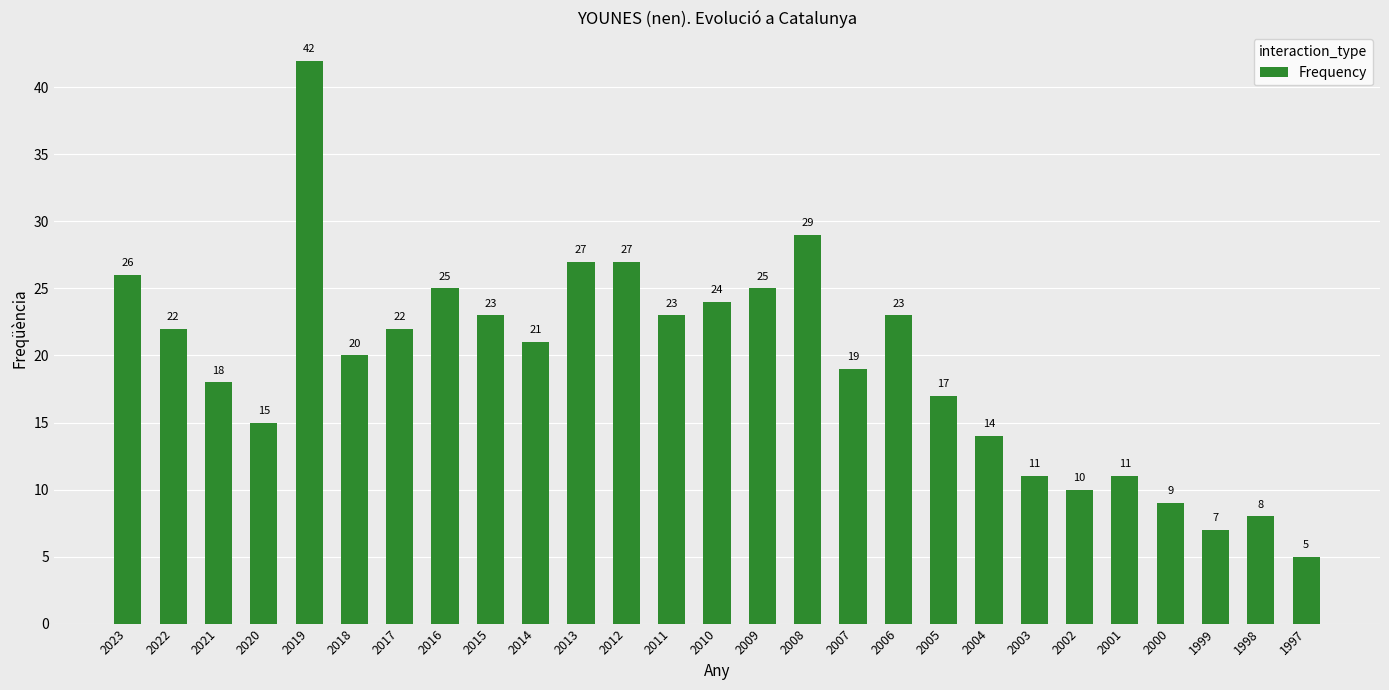

The chart shows a value of 7 at 1999. True or false?

True